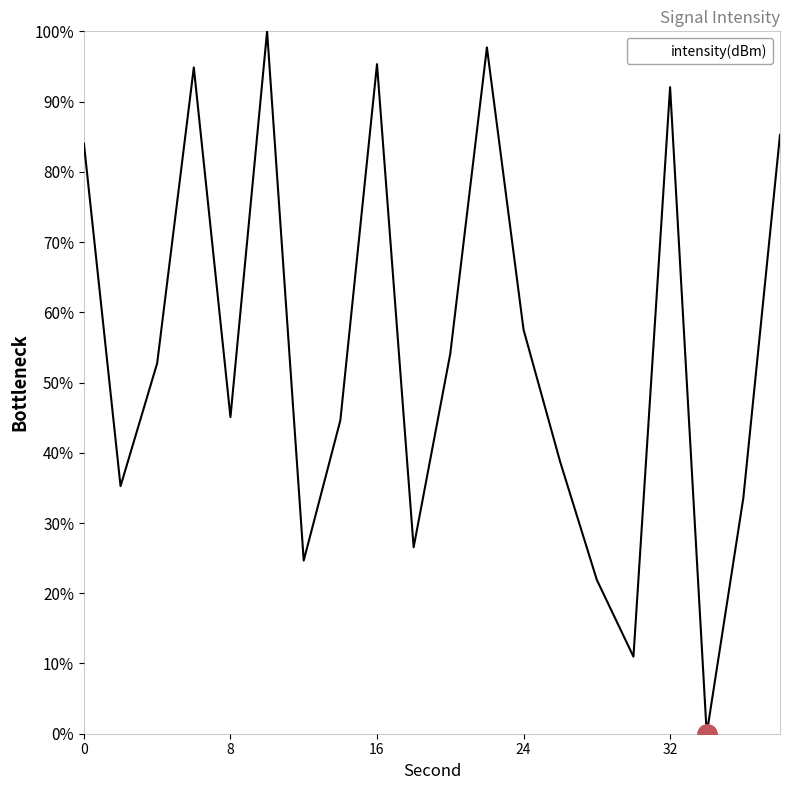

How many lines are shown in the chart?

1